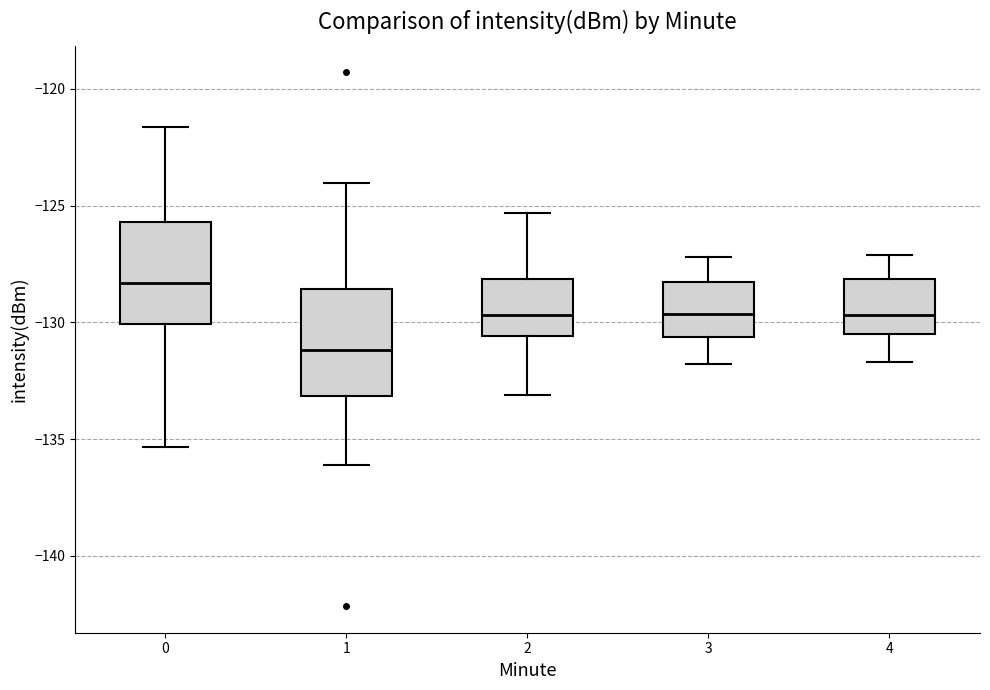

Reading left to right, transcribe this box plot: for each box, give where its median line is, the range the box spans, and where its two whiskers end, as read against the y-axis. The values are not printed on the chart, so give them approximately, as read against the axis.

0: median -128.5, box -130.0 to -125.5, whiskers -135.5 to -121.5
1: median -131.0, box -133.0 to -128.5, whiskers -136.0 to -124.0
2: median -129.5, box -130.5 to -128.0, whiskers -133.0 to -125.5
3: median -129.5, box -130.5 to -128.0, whiskers -132.0 to -127.0
4: median -129.5, box -130.5 to -128.0, whiskers -131.5 to -127.0